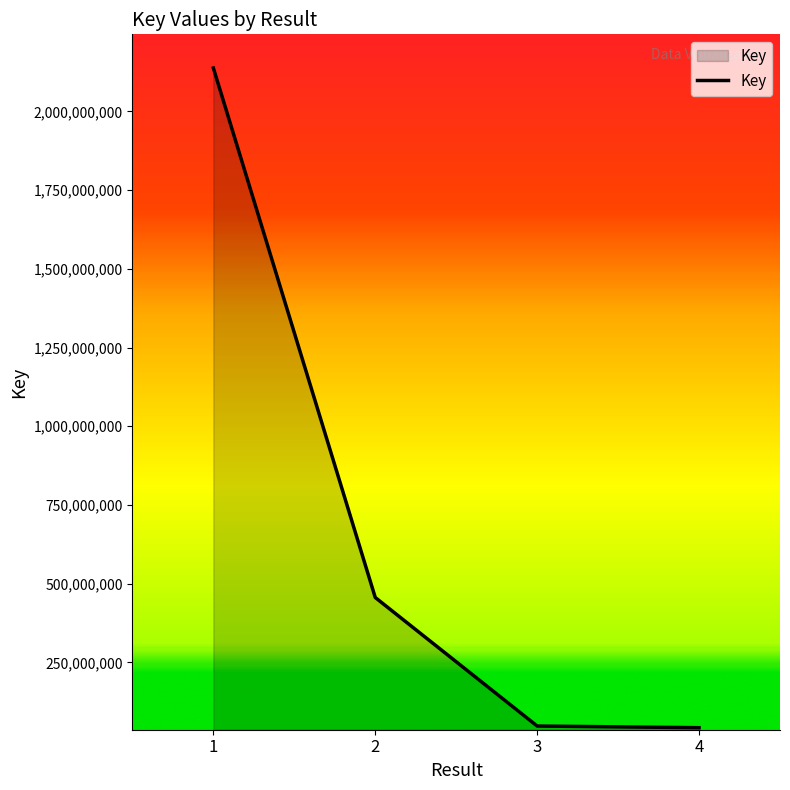

What is the sum of all values?

2684966928